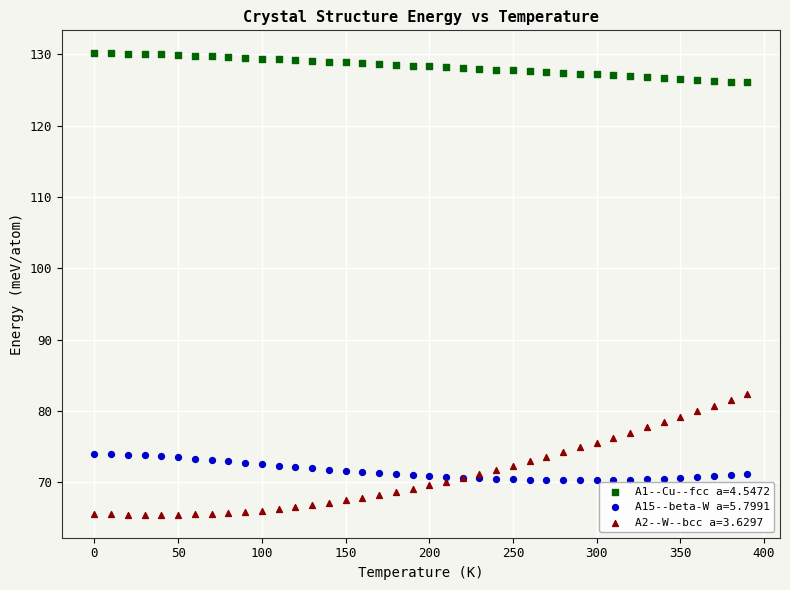

Which series contains the highest Y value?

A1--Cu--fcc a=4.5472